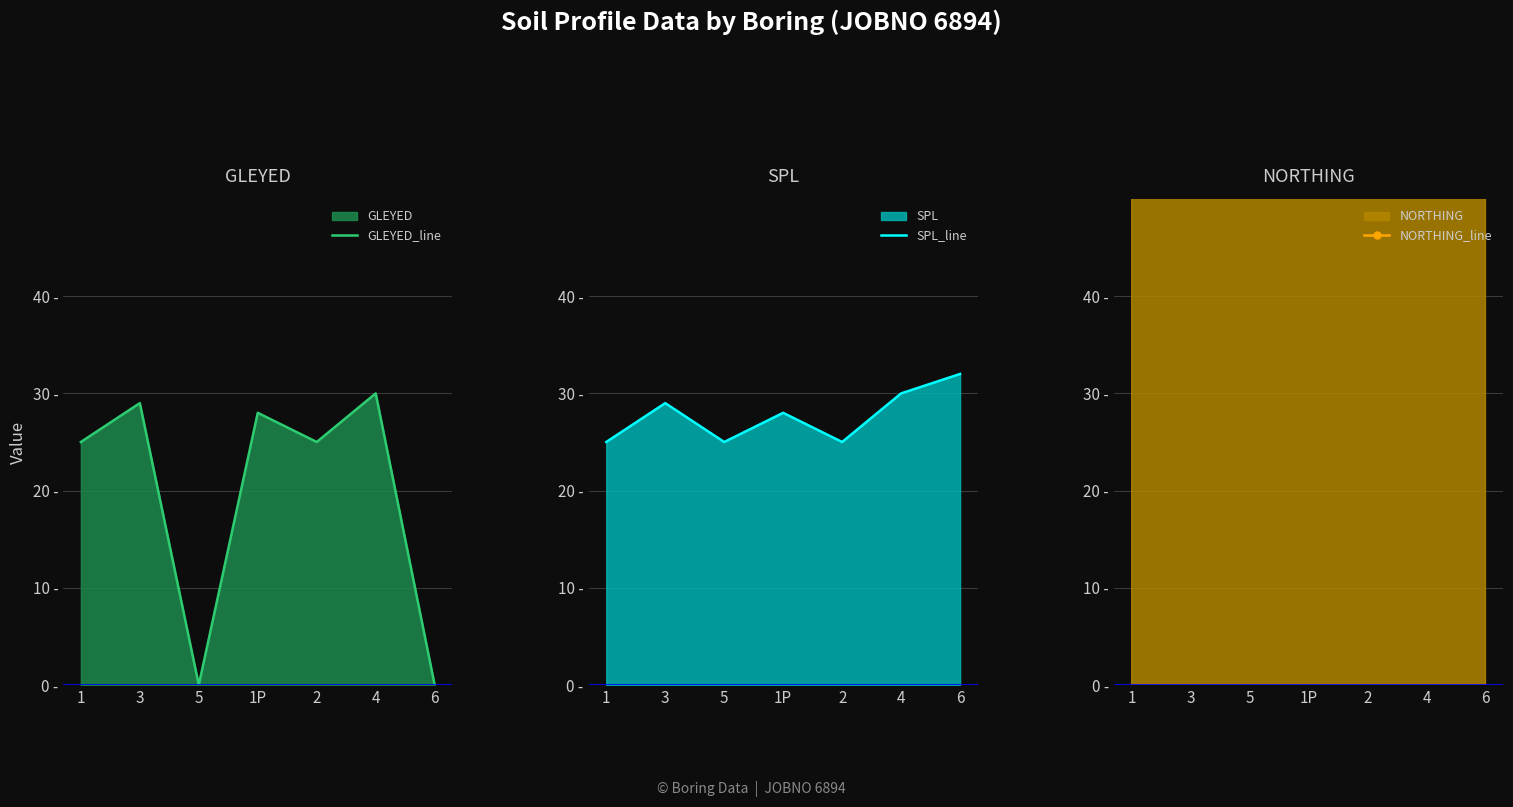

What position from the left is 4?

6